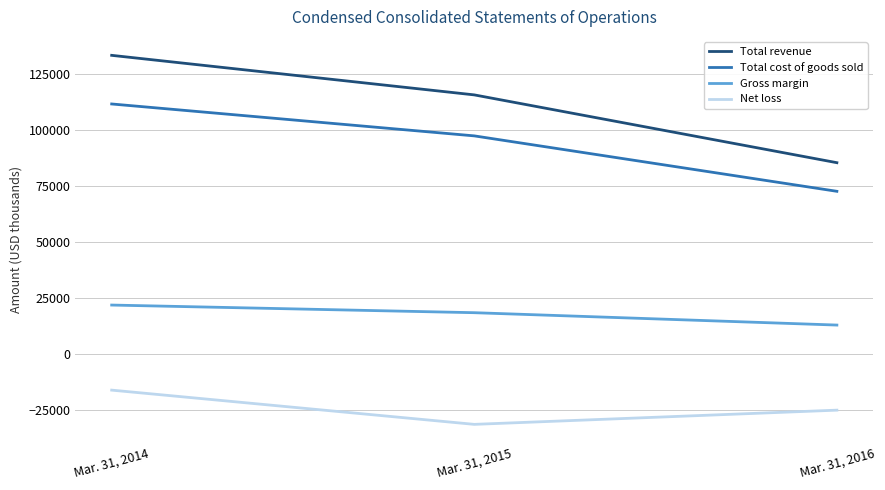

At how many categories does at least one series exceed 106728?

2